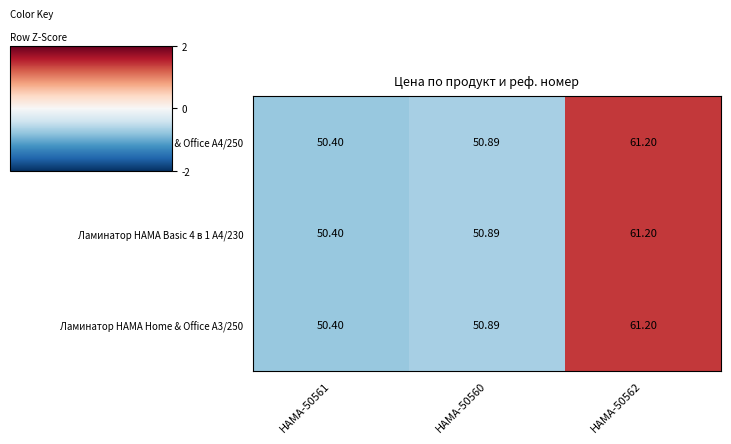

Is the value of Ламинатор HAMA Home & Office A4/250 at HAMA-50562 greater than the value of Ламинатор HAMA Basic 4 в 1 A4/230 at HAMA-50561?

Yes